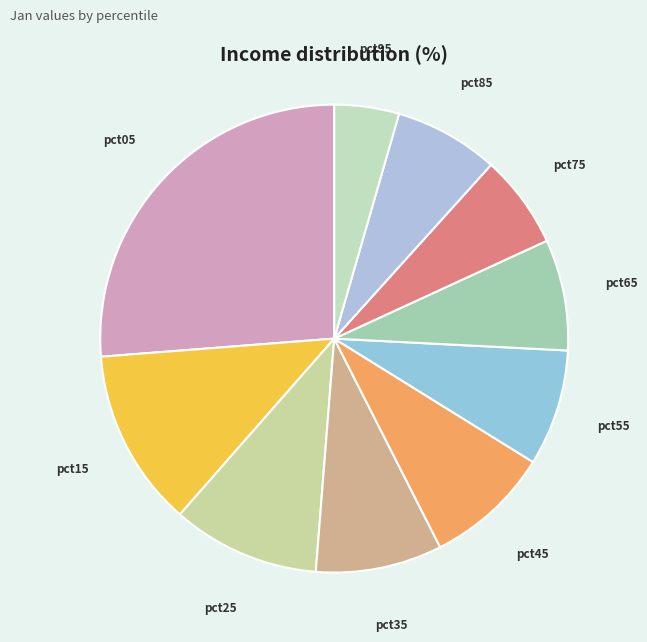

How many slices are in this pie chart?

10